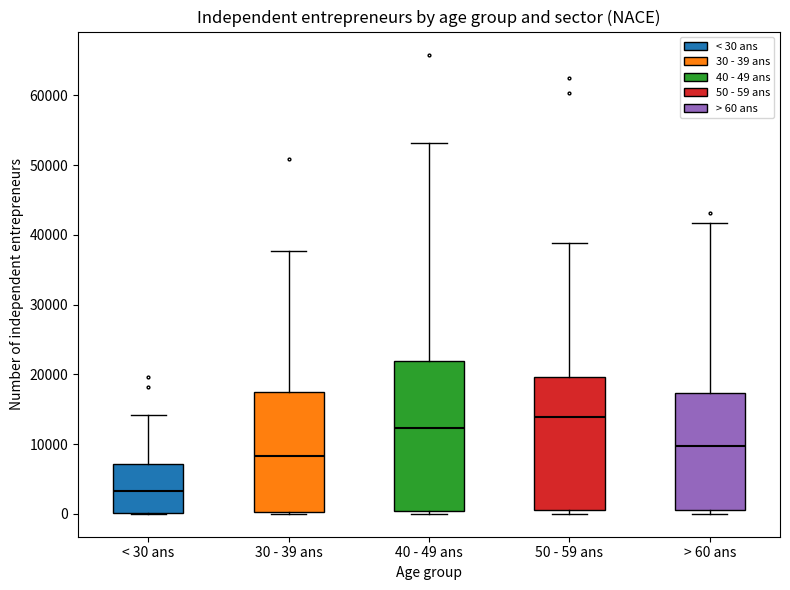

Reading left to right, read every box against the y-axis: the position of its median line, the range the box covers, and the ends of its whiskers. The values are not printed on the chart, so give them approximately, as read against the axis.

< 30 ans: median 3000, box 0 to 7000, whiskers 0 to 14000
30 - 39 ans: median 8000, box 0 to 17000, whiskers 0 to 38000
40 - 49 ans: median 12000, box 0 to 22000, whiskers 0 (just below the box's lower edge) to 53000
50 - 59 ans: median 14000, box 1000 to 20000, whiskers 0 to 39000
> 60 ans: median 10000, box 1000 to 17000, whiskers 0 to 42000